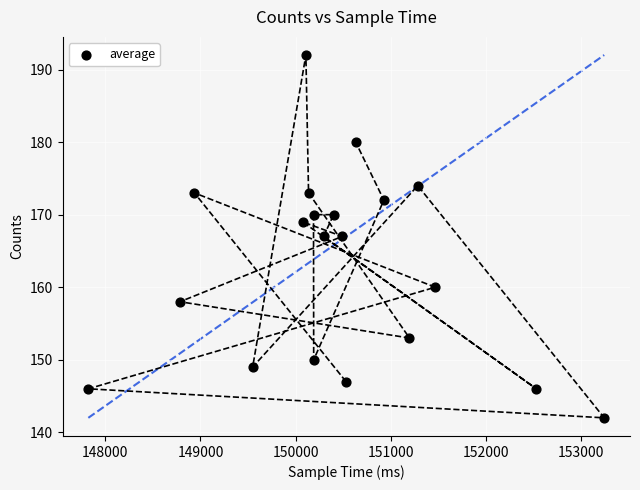

What is the range of X values (max minus min)?

5418